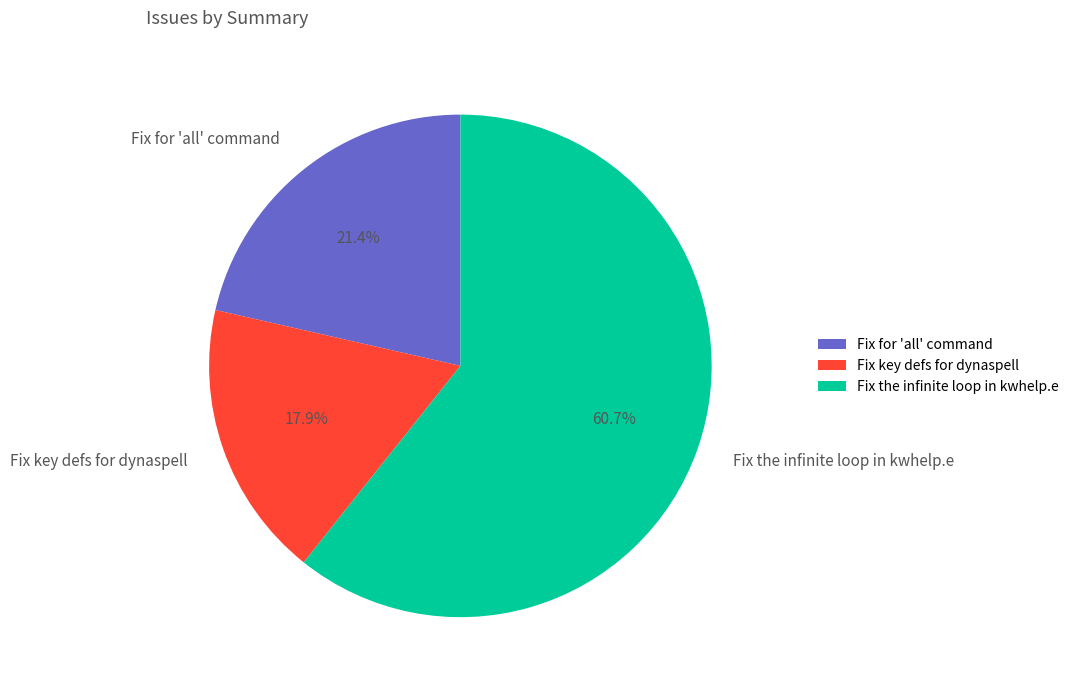

What is the ratio of the value at Fix key defs for dynaspell to the value at Fix the infinite loop in kwhelp.e?

0.3